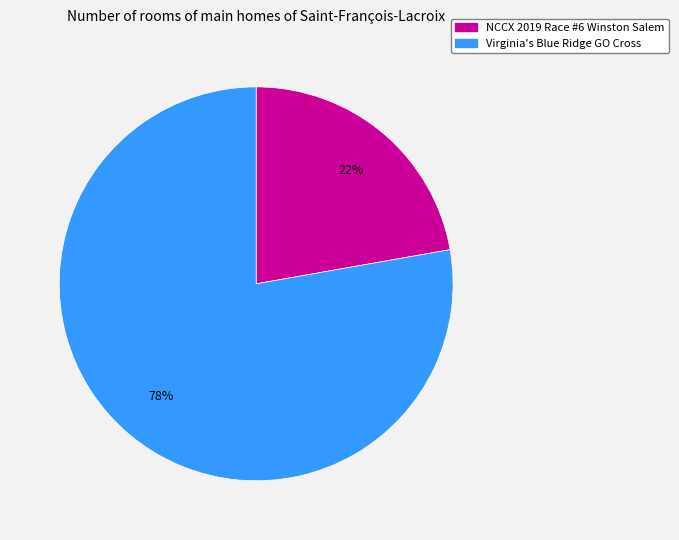

What percentage is the Virginia's Blue Ridge GO Cross slice, to the nearest percent?

78%